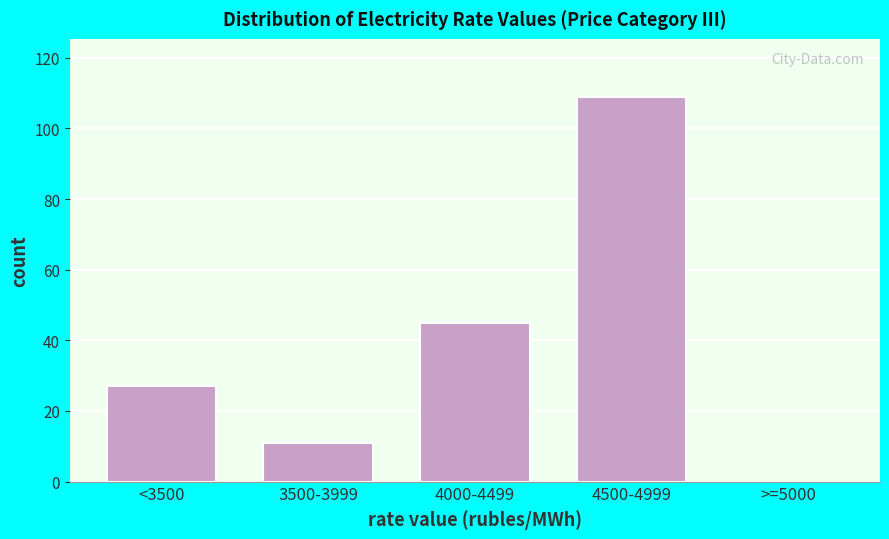

Reading left to right, transcribe all the data shown in this chart.

<3500=27	3500-3999=11	4000-4499=45	4500-4999=109	>=5000=0